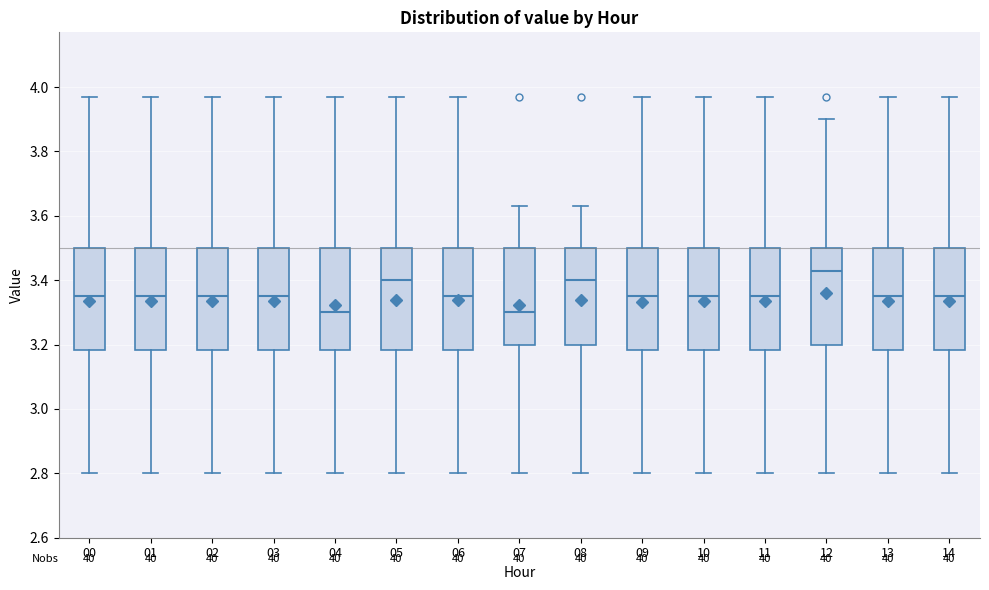

Which box has the highest median line?

12